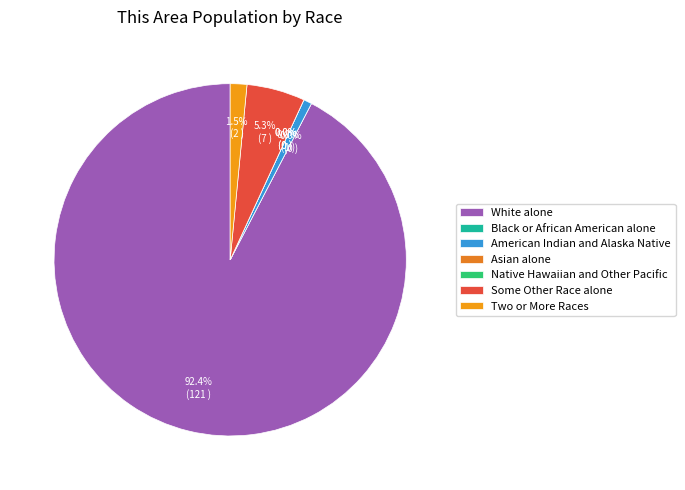

How many slices are in this pie chart?

7